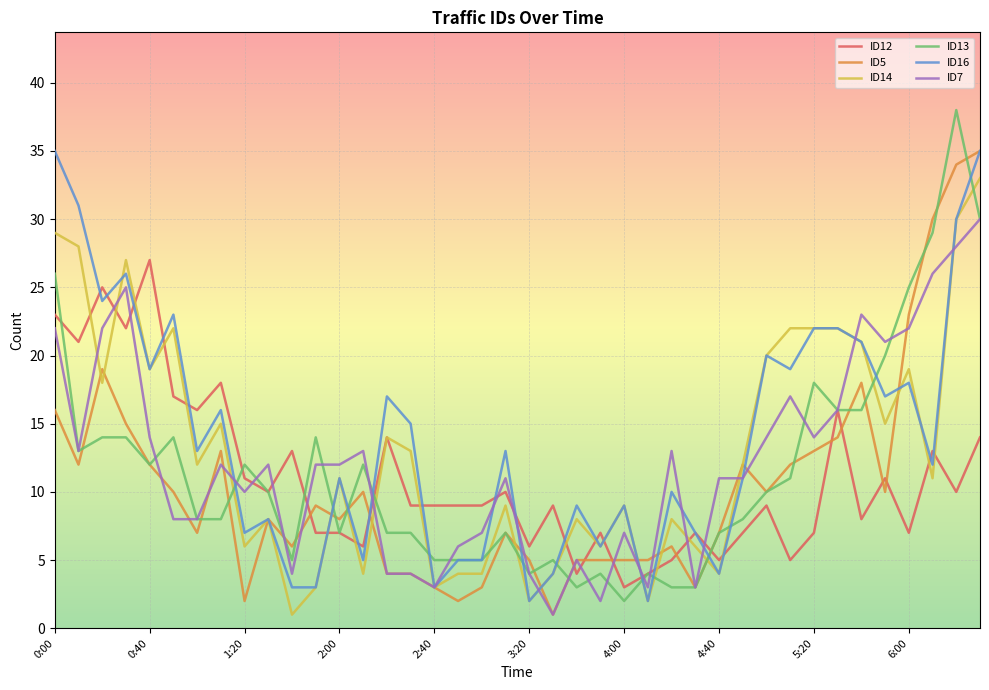

What is the difference between the maximum and minimum values in the ID7 series?

29